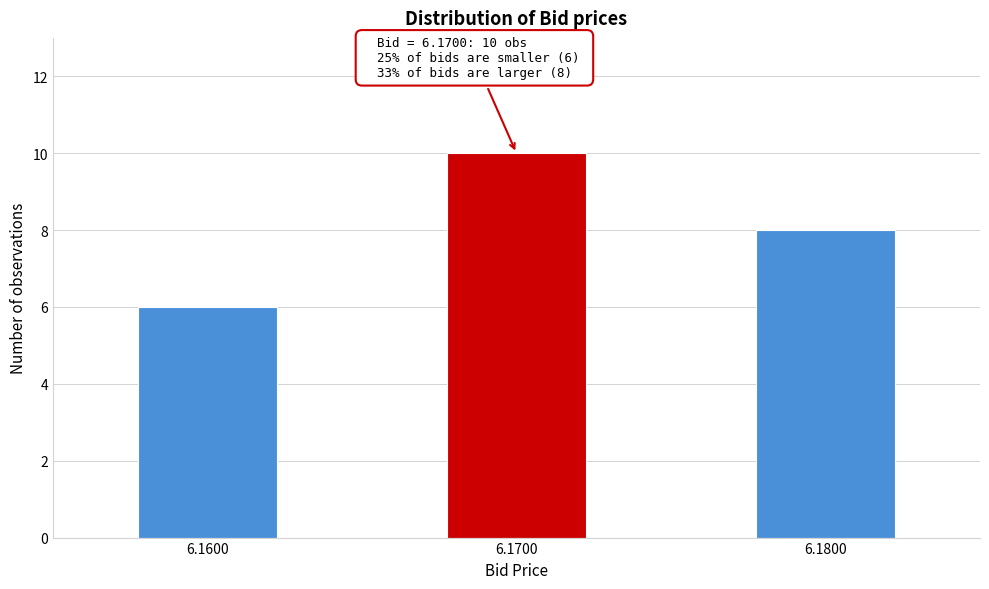

Reading left to right, what are all the values shown in this chart?

6	10	8